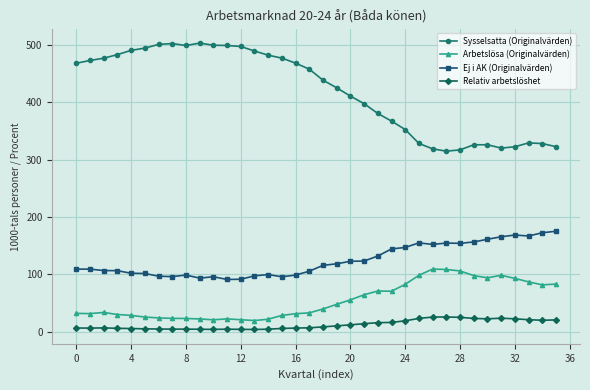

What is the sum of all Arbetslösa (Originalvärden) values?

1958.5